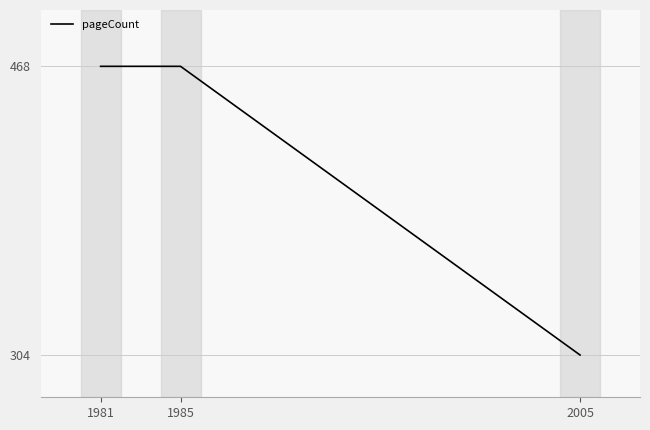

What is the difference between the second highest and minimum values?

164